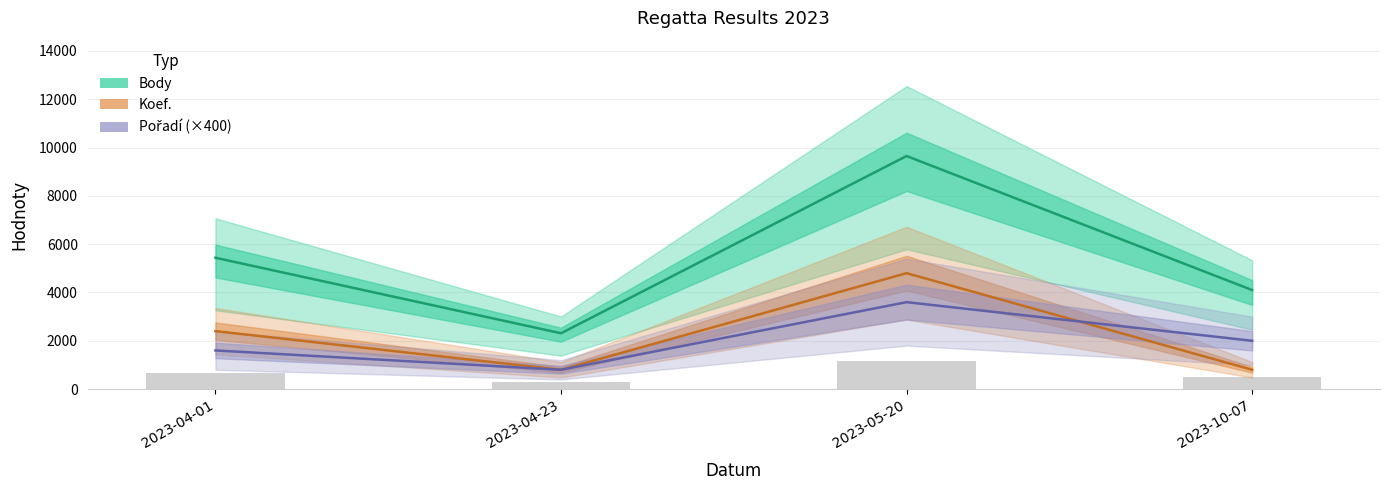

List the series in order of their peak value, lowest first.

Pořadí (×400), Koef., Body